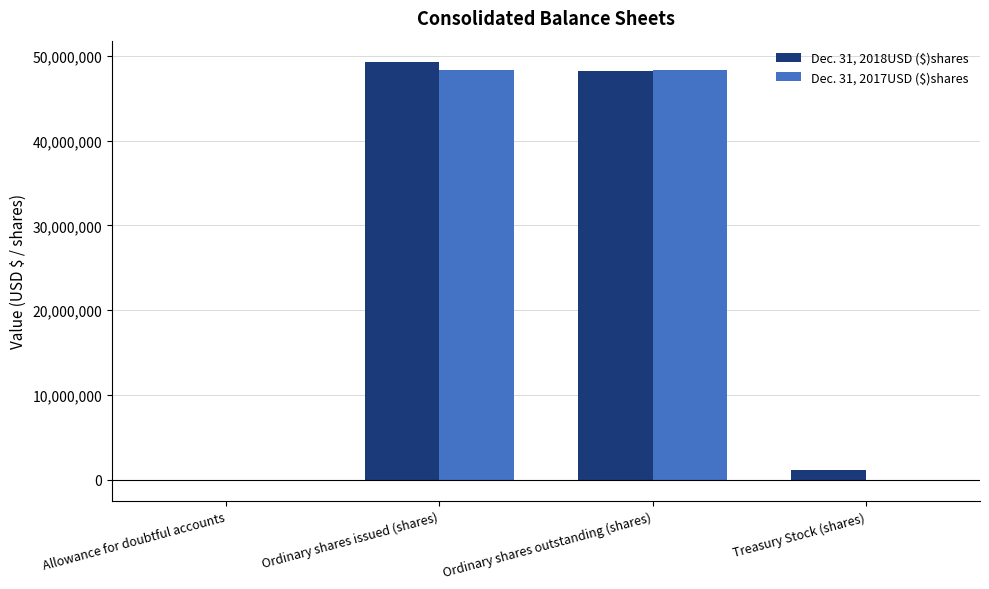

How many distinct data groups are displayed?

2